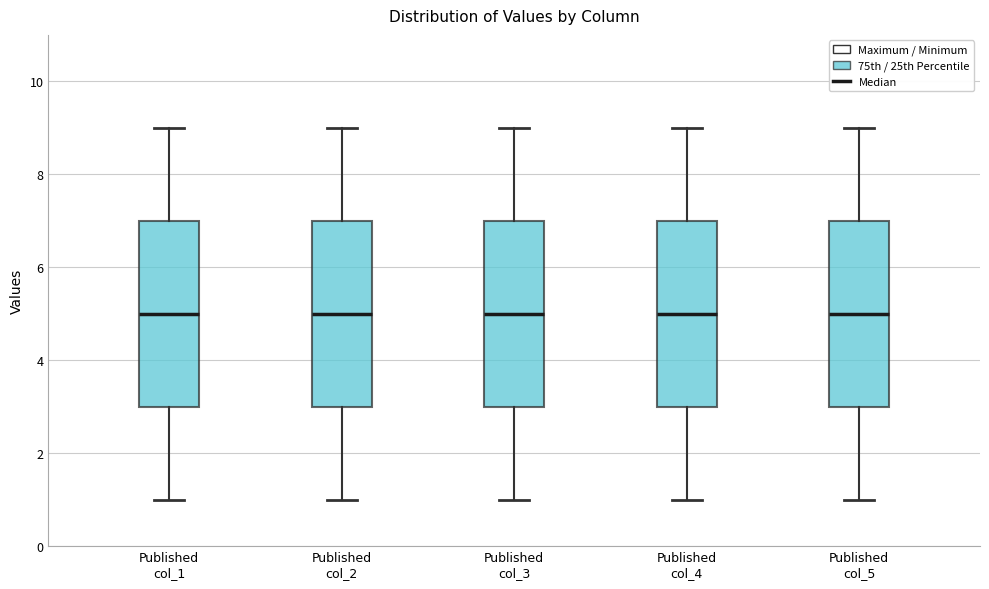

Reading left to right, transcribe this box plot: for each box, give where its median line is, the range the box spans, and where its two whiskers end, as read against the y-axis. The values are not printed on the chart, so give them approximately, as read against the axis.

Published col_1: median 5, box 3 to 7, whiskers 1 to 9
Published col_2: median 5, box 3 to 7, whiskers 1 to 9
Published col_3: median 5, box 3 to 7, whiskers 1 to 9
Published col_4: median 5, box 3 to 7, whiskers 1 to 9
Published col_5: median 5, box 3 to 7, whiskers 1 to 9